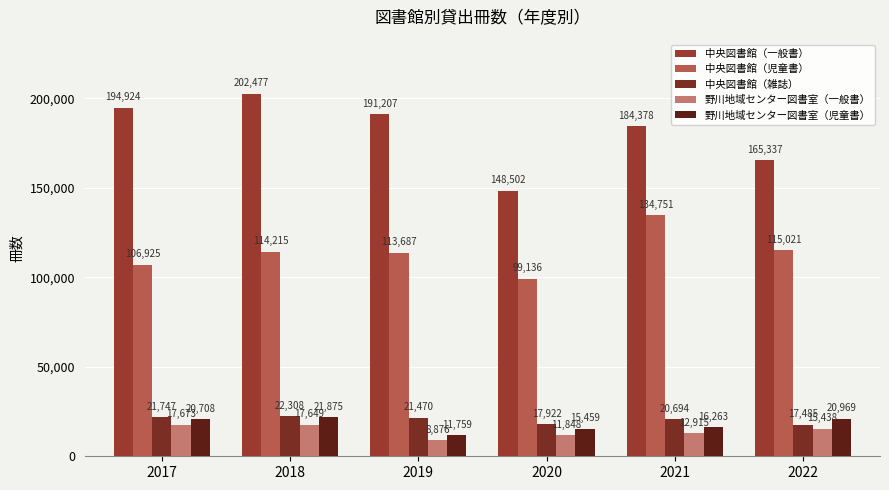

How many categories are shown in the chart?

6